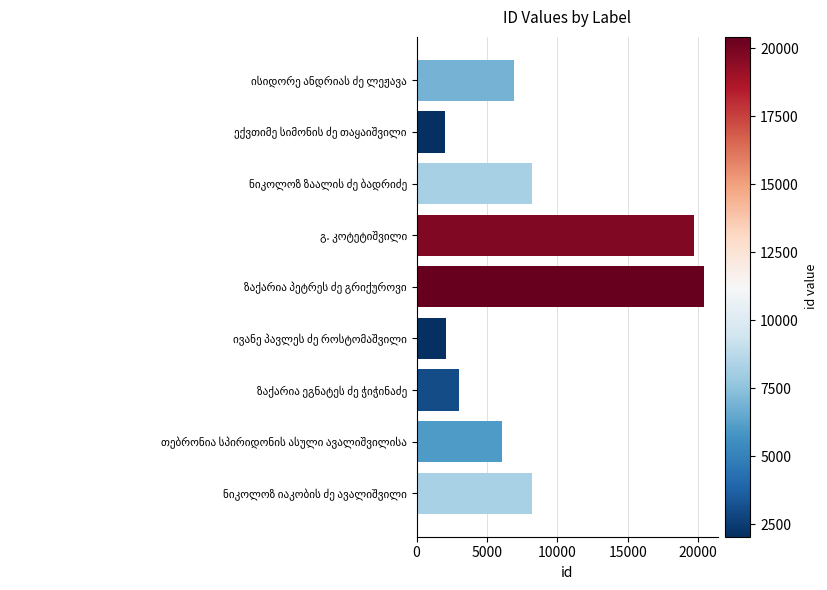

What is the minimum value shown in the chart?

2043